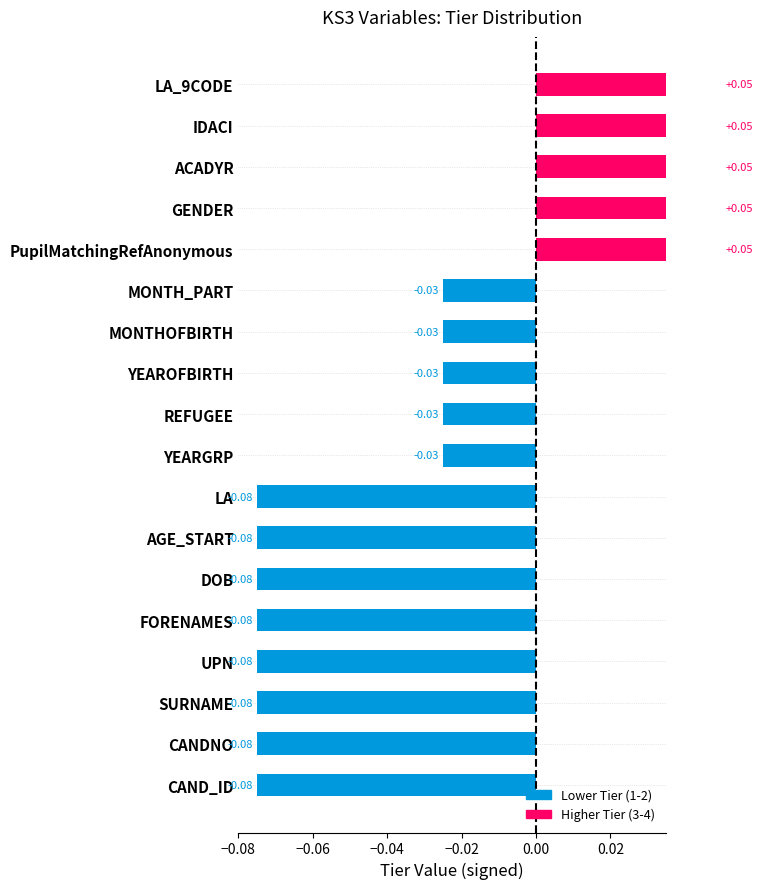

Between IDACI and YEAROFBIRTH, which is larger?

IDACI